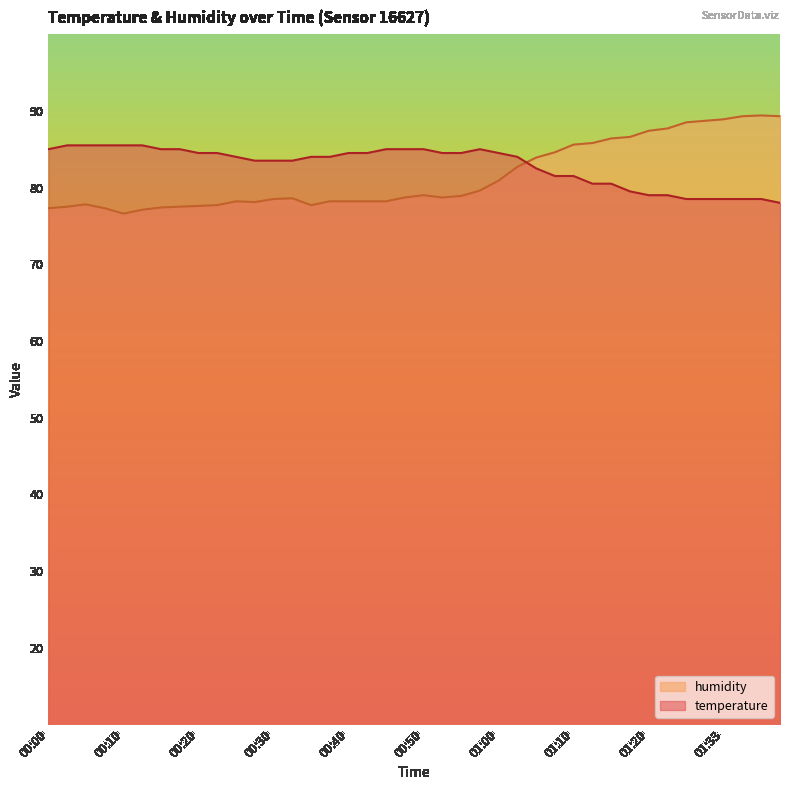

Is the value of humidity at 00:15 greater than the value of temperature at 00:08?

No